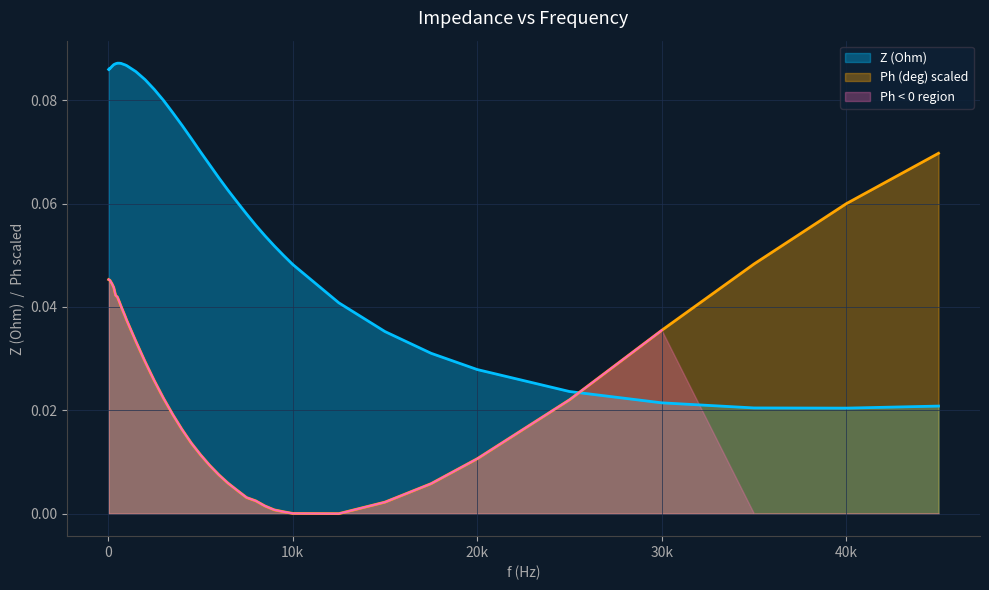

Reading right to left, transcribe all the data shown in this chart.

Z (Ohm): 45001=0.0	40001=0.0	35001=0.0	30001=0.0	25001=0.0	20001=0.0	17501=0.0	15001=0.0	12501=0.0	10001=0.0	9501=0.0	9001=0.1	8501=0.1	8001=0.1	7501=0.1	7001=0.1	6501=0.1	6001=0.1	5501=0.1	5001=0.1	4501=0.1	4001=0.1	3501=0.1	3001=0.1	2501=0.1	2001=0.1	1501=0.1	1001=0.1	901=0.1	801=0.1	701=0.1	601=0.1	501=0.1	401=0.1	301=0.1	201=0.1	101=0.1	75=0.1	51=0.1	25=0.1
Ph (deg): 45001=0.1	40001=0.1	35001=0.0	30001=0.0	25001=0.0	20001=0.0	17501=0.0	15001=0.0	12501=0.0	10001=0.0	9501=0.0	9001=0.0	8501=0.0	8001=0.0	7501=0.0	7001=0.0	6501=0.0	6001=0.0	5501=0.0	5001=0.0	4501=0.0	4001=0.0	3501=0.0	3001=0.0	2501=0.0	2001=0.0	1501=0.0	1001=0.0	901=0.0	801=0.0	701=0.0	601=0.0	501=0.0	401=0.0	301=0.0	201=0.0	101=0.0	75=0.0	51=0.0	25=0.0